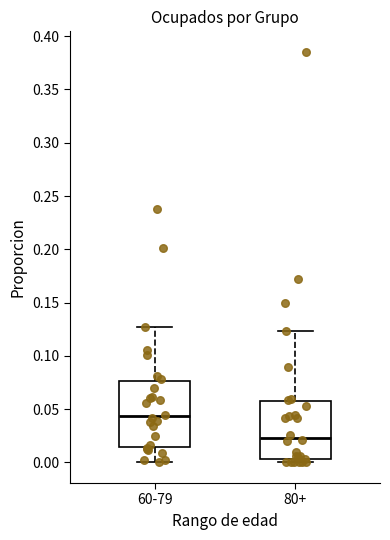

Reading left to right, read every box against the y-axis: the position of its median line, the range the box covers, and the ends of its whiskers. The values are not printed on the chart, so give them approximately, as read against the axis.

60-79: median 0.045, box 0.015 to 0.075, whiskers 0.000 to 0.130
80+: median 0.025, box 0.005 to 0.055, whiskers 0.000 to 0.125